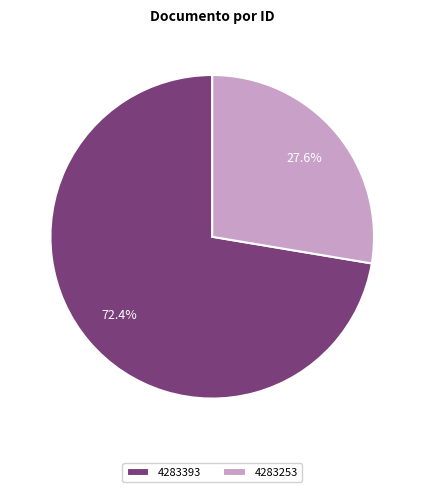

What is the smallest slice in the pie chart?

4283253